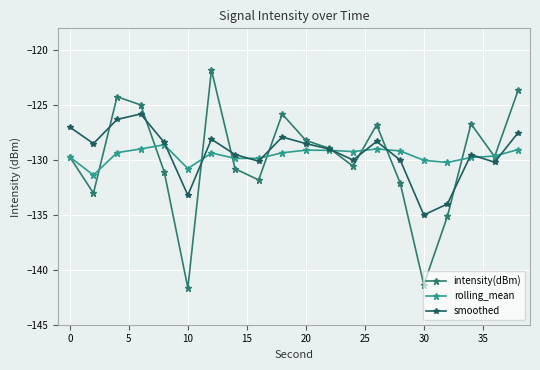

At how many categories does at least one series exceed -139?

20